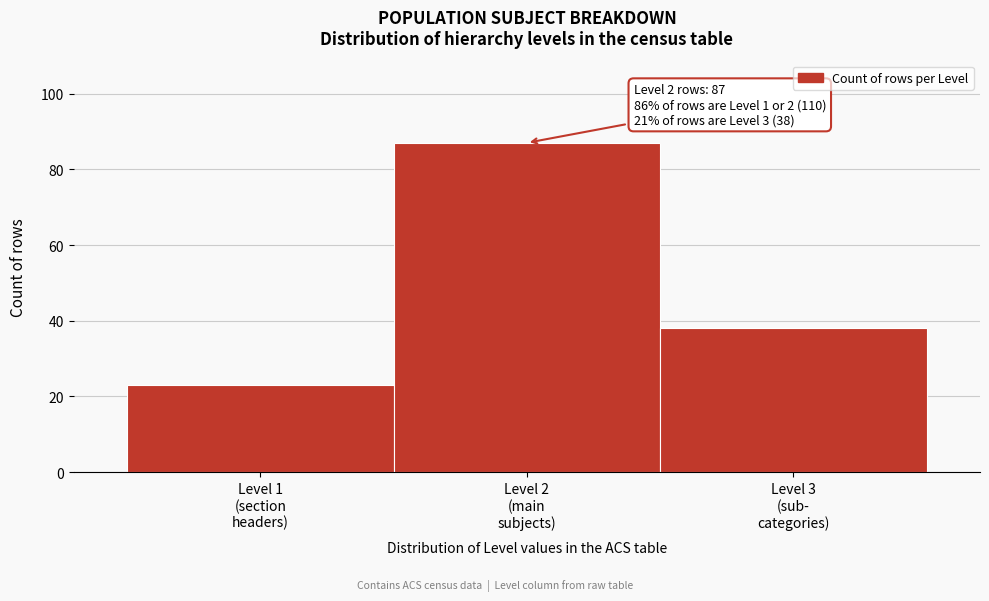

Reading right to left, transcribe all the data shown in this chart.

38	87	23